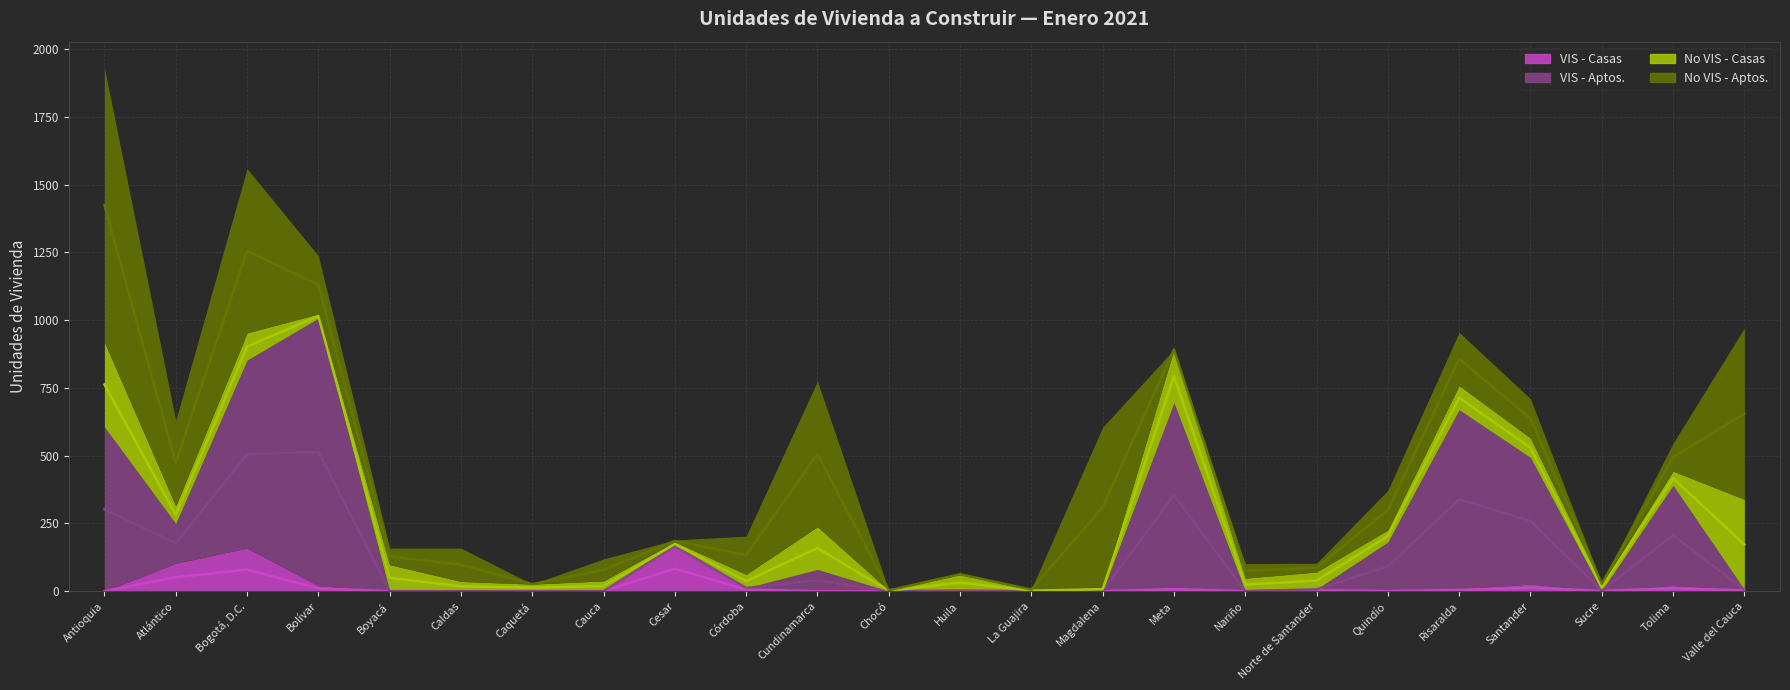

True or false: VIS - Aptos. has more than 1 points higher than both neighbors.

True